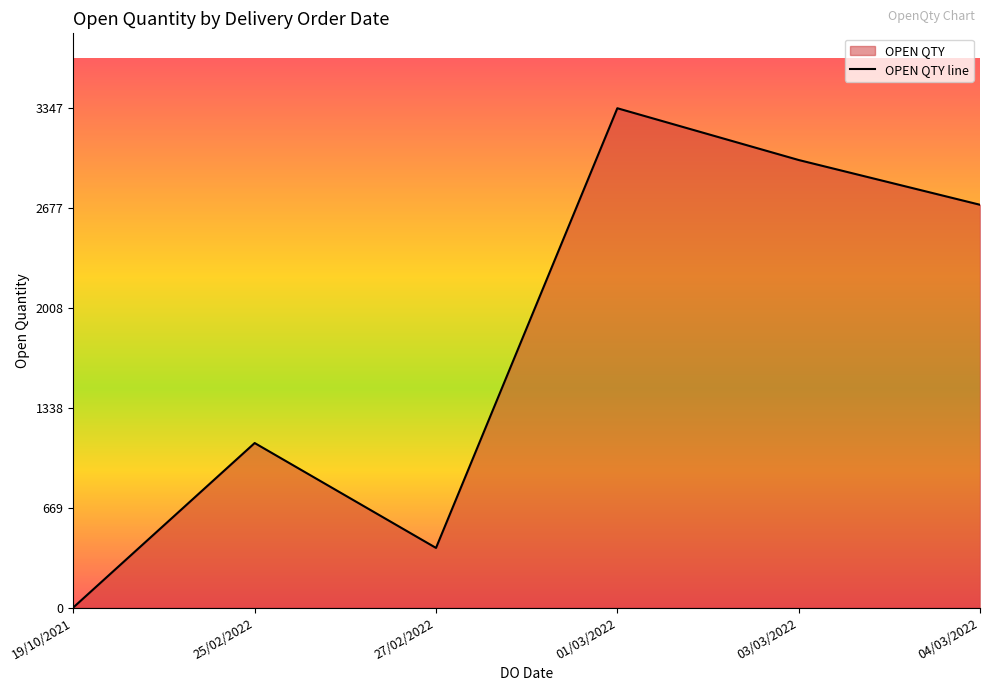

What is the minimum value shown in the chart?

1